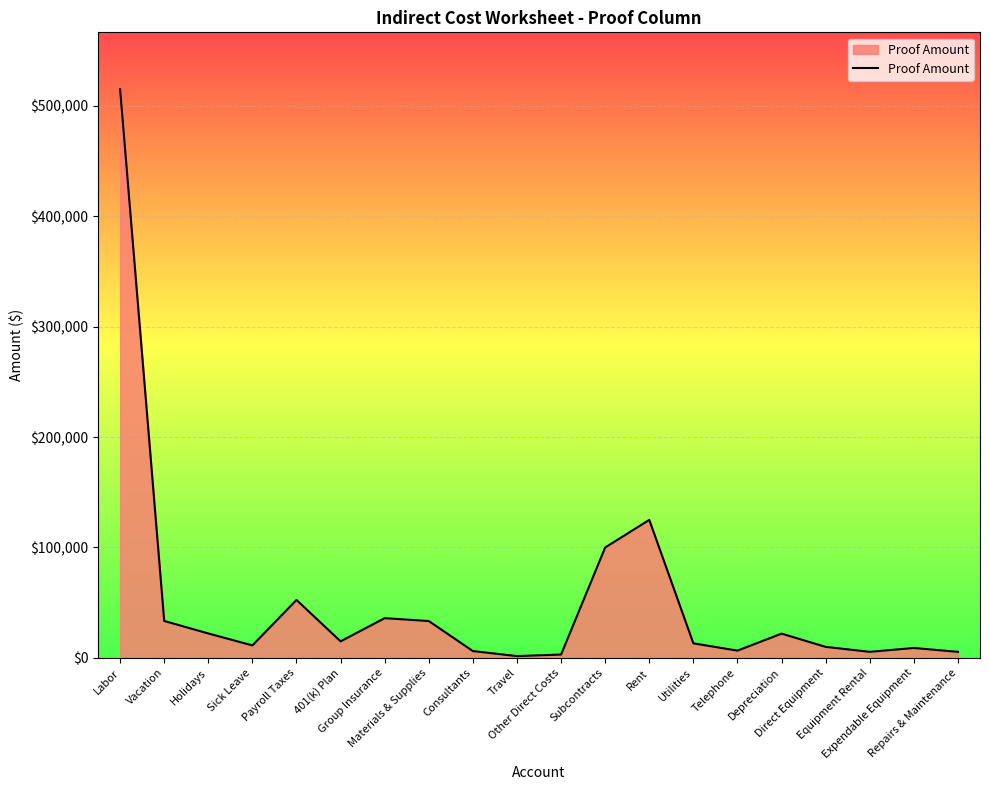

What is the greatest value displayed?

515000